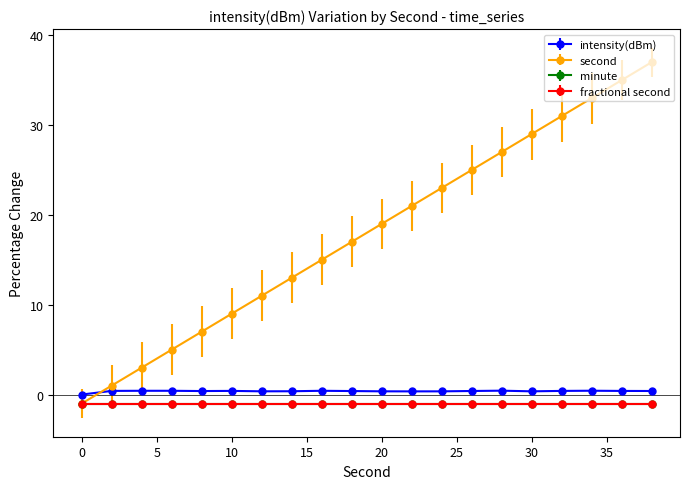

Is this an area chart (filled region under the line)?

No